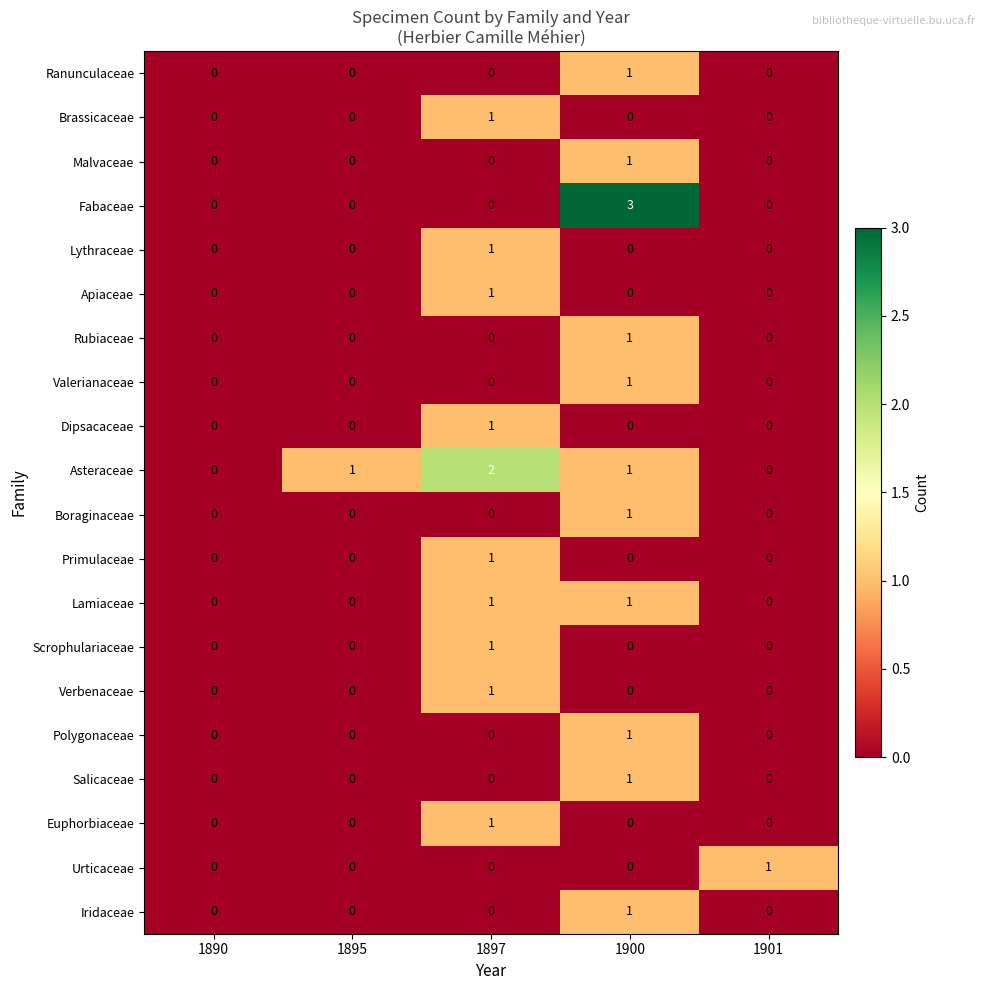

Which series has the largest total across all categories?

Asteraceae